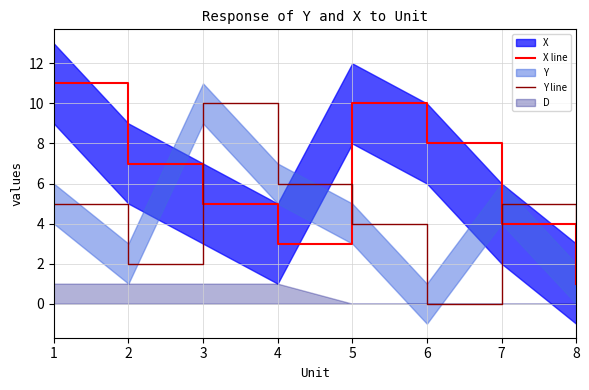

What is the difference between the maximum and minimum values in the X line series?

10